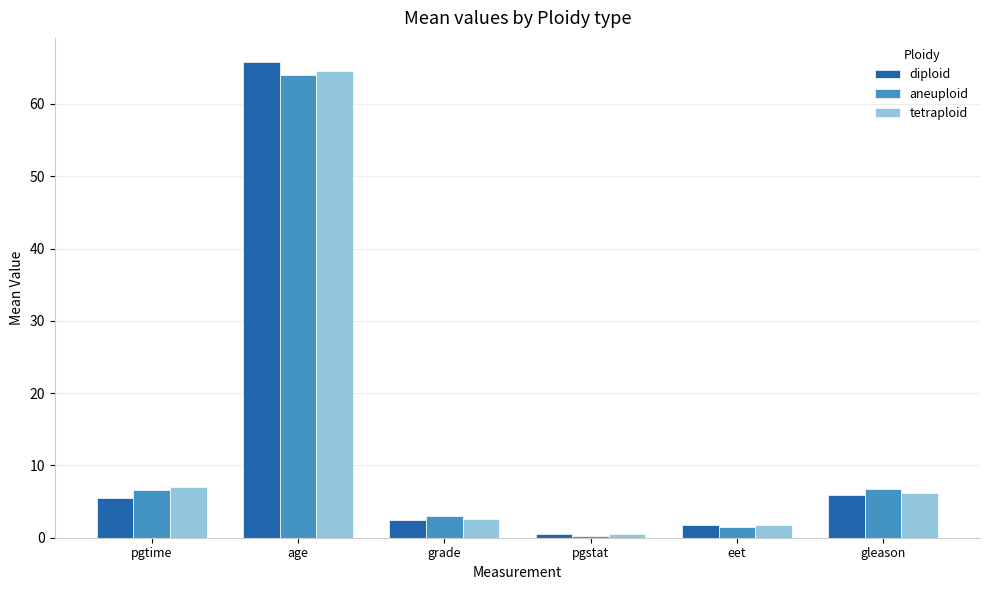

The value of aneuploid at age is 99.1. True or false?

False